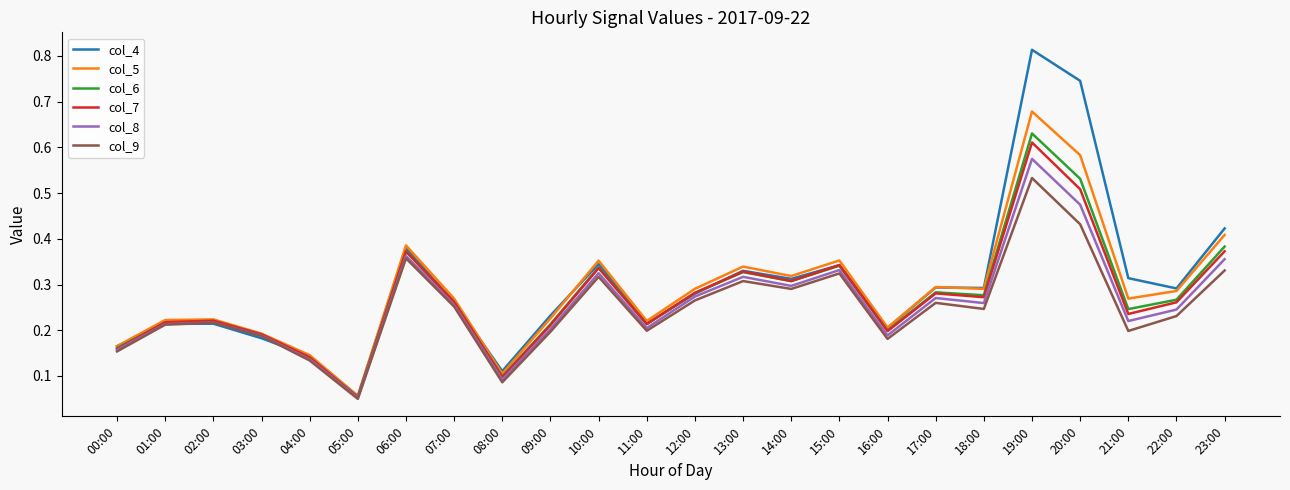

What position from the right is 14:00?

10